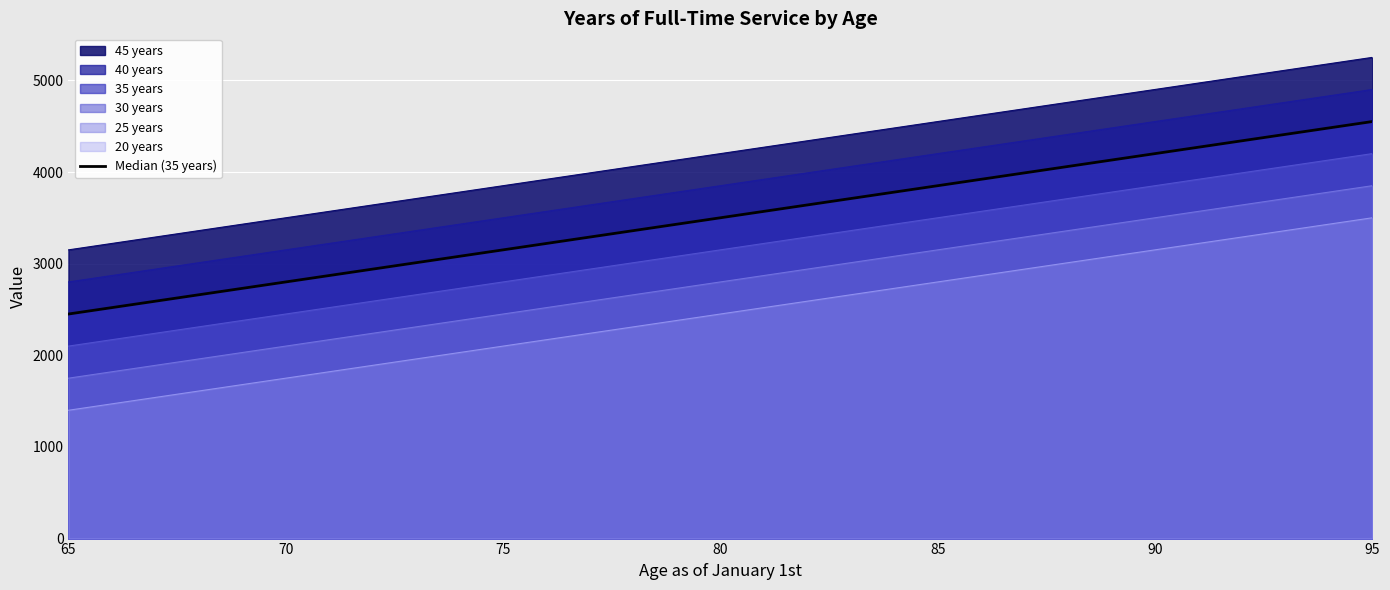

Reading left to right, extract all data points from this chart.

2450.3	2800.3	3150.4	3500.4	3850.5	4200.5	4550.6